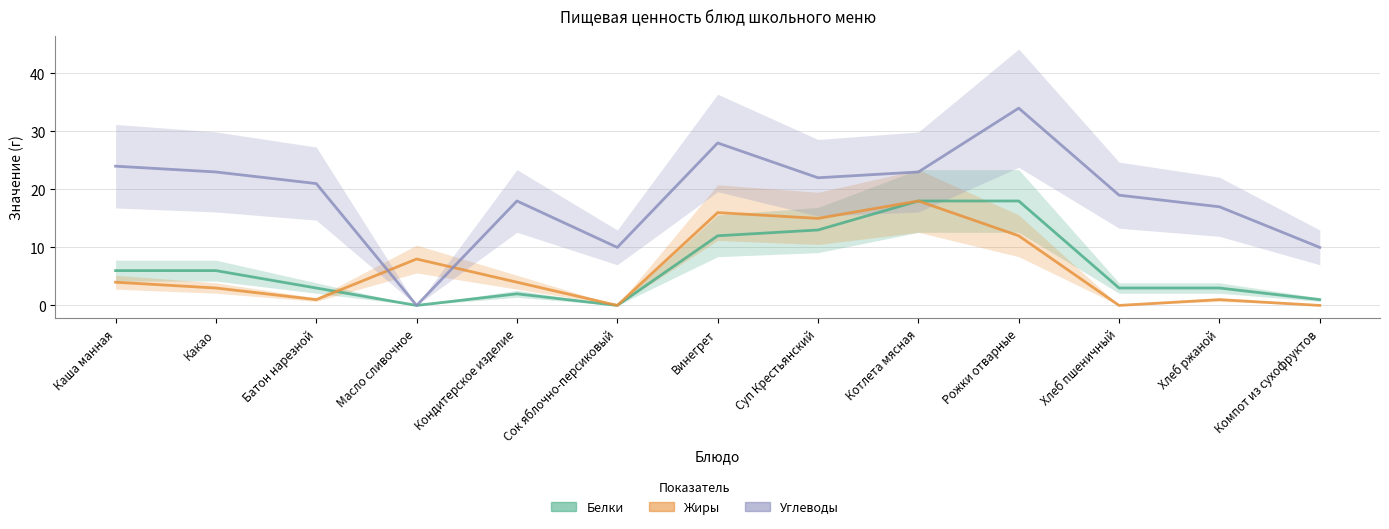

At which category does Белки reach its first local peak?

Кондитерское изделие